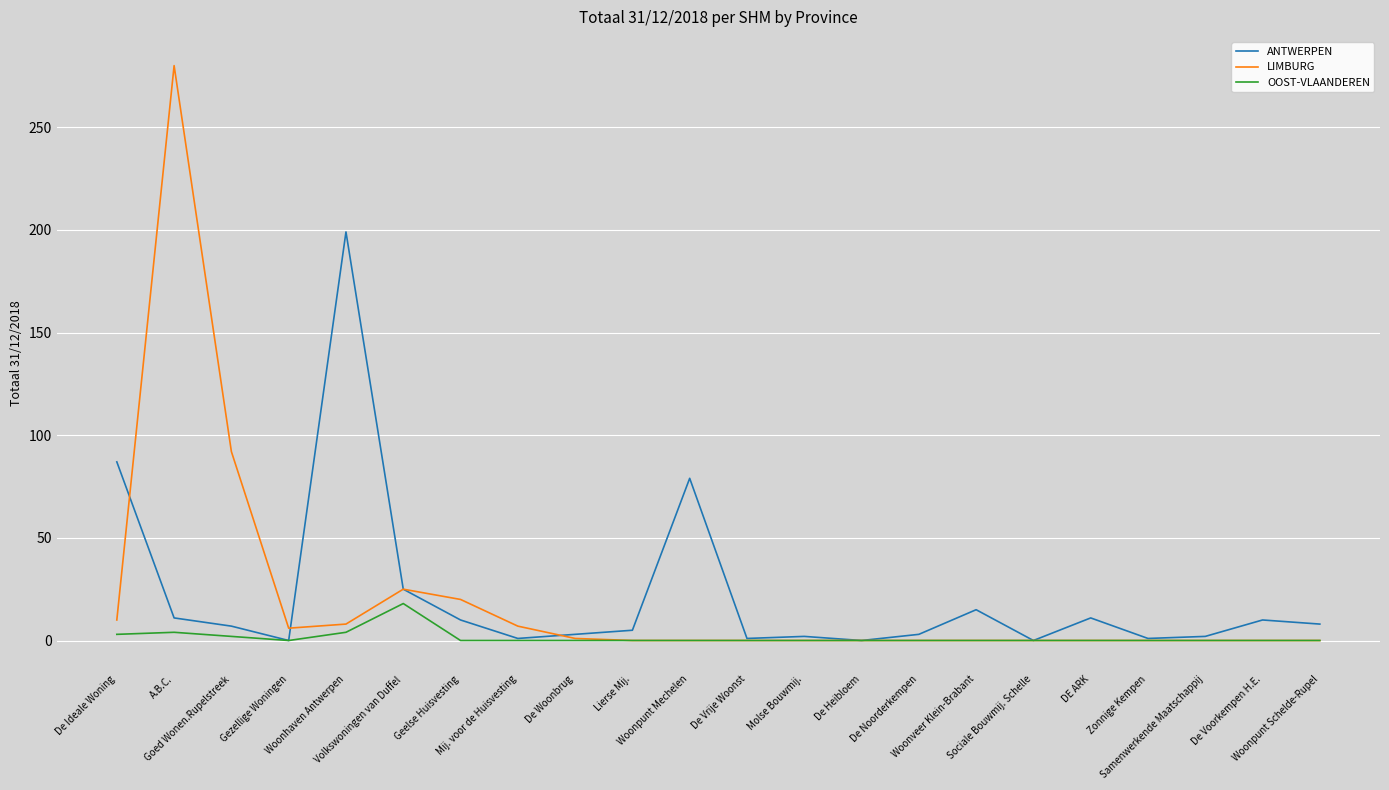

What is the sum of the ANTWERPEN values at Samenwerkende Maatschappij and Zonnige Kempen?

3